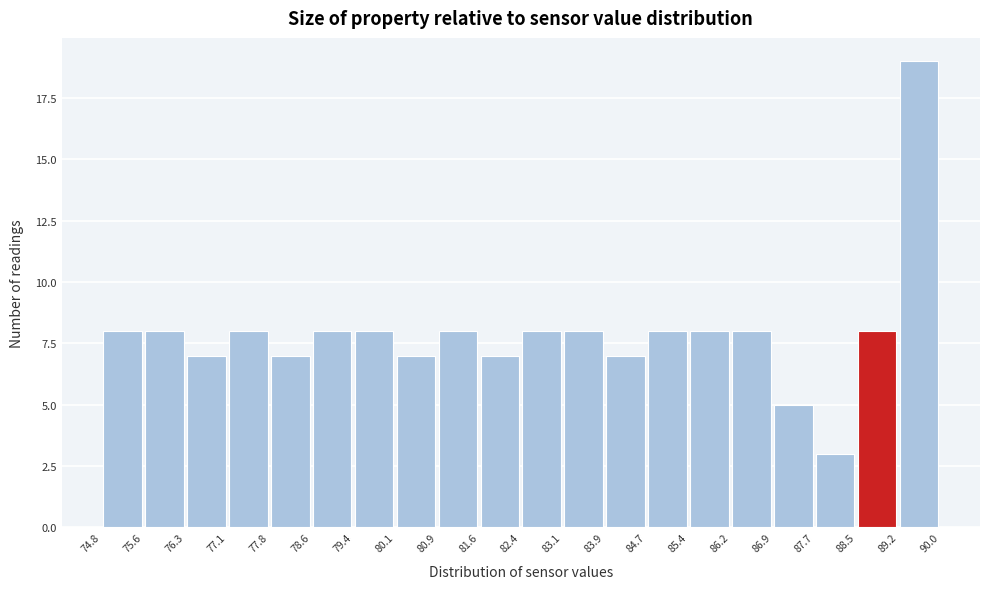

Reading left to right, list every bar in this chart as the range it spans on the x-axis followed by its height. The values are not printed on the chart, so give them approximately, as read against the axis.

74.8 to 75.6: 8
75.6 to 76.3: 8
76.3 to 77.1: 7
77.1 to 77.8: 8
77.8 to 78.6: 7
78.6 to 79.4: 8
79.4 to 80.1: 8
80.1 to 80.9: 7
80.9 to 81.6: 8
81.6 to 82.4: 7
82.4 to 83.1: 8
83.1 to 83.9: 8
83.9 to 84.7: 7
84.7 to 85.4: 8
85.4 to 86.2: 8
86.2 to 86.9: 8
86.9 to 87.7: 5
87.7 to 88.5: 3
88.5 to 89.2: 8
89.2 to 90.0: 19